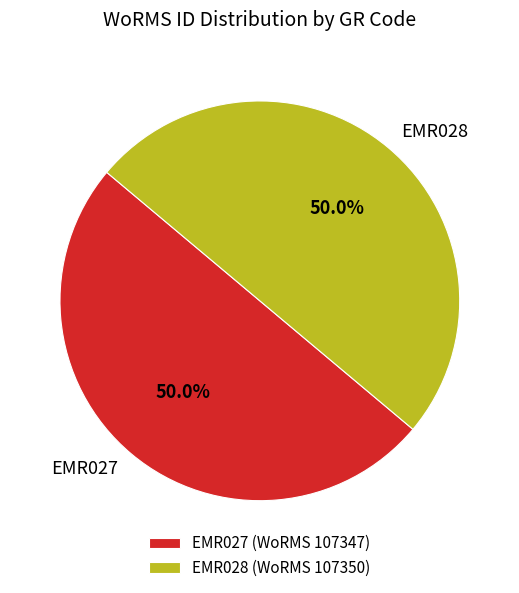

Combined, do EMR027 and EMR028 account for over 50%?

Yes